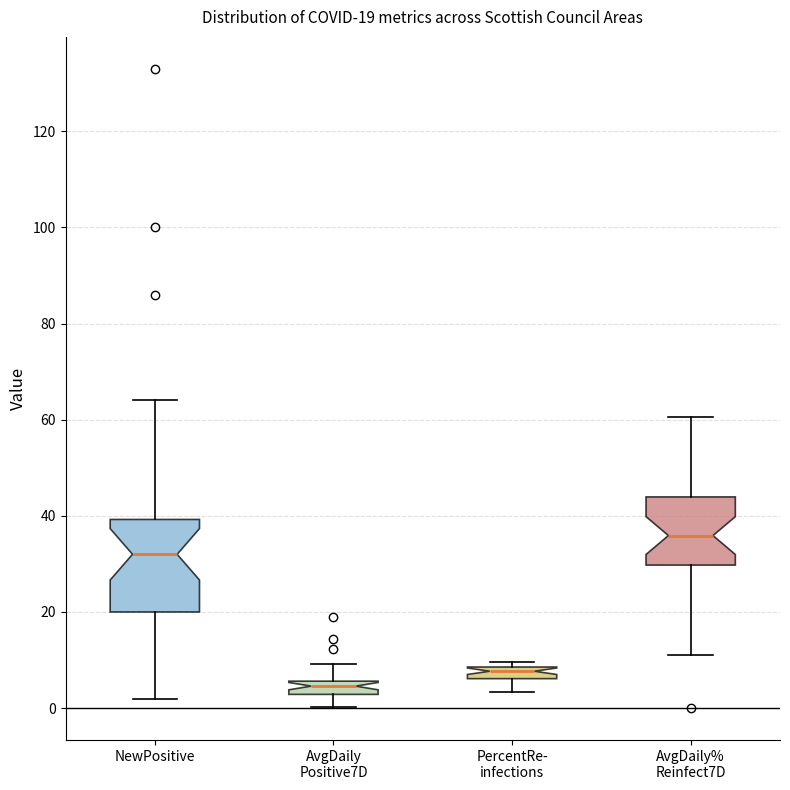

Which box is the tallest, from its lower edge to its upper edge?

NewPositive